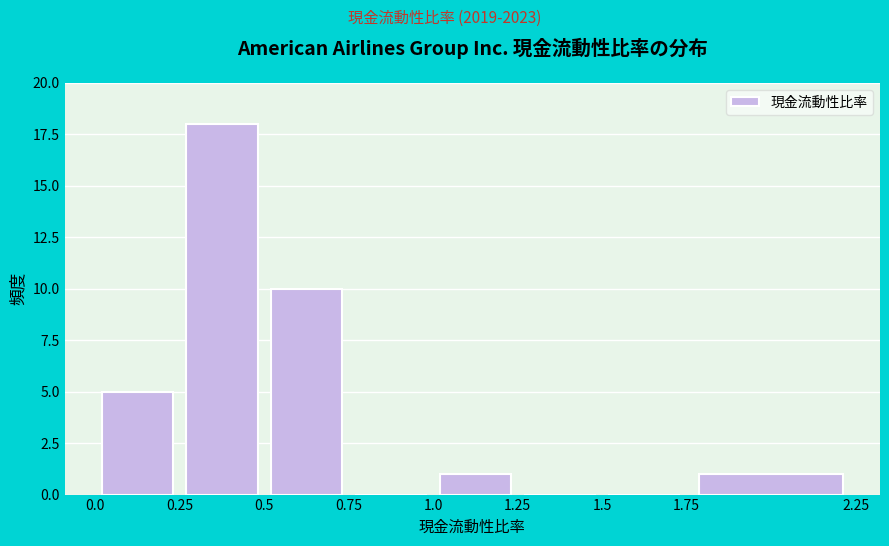

Which range on the x-axis has the tallest bar?

0.25 to 0.5